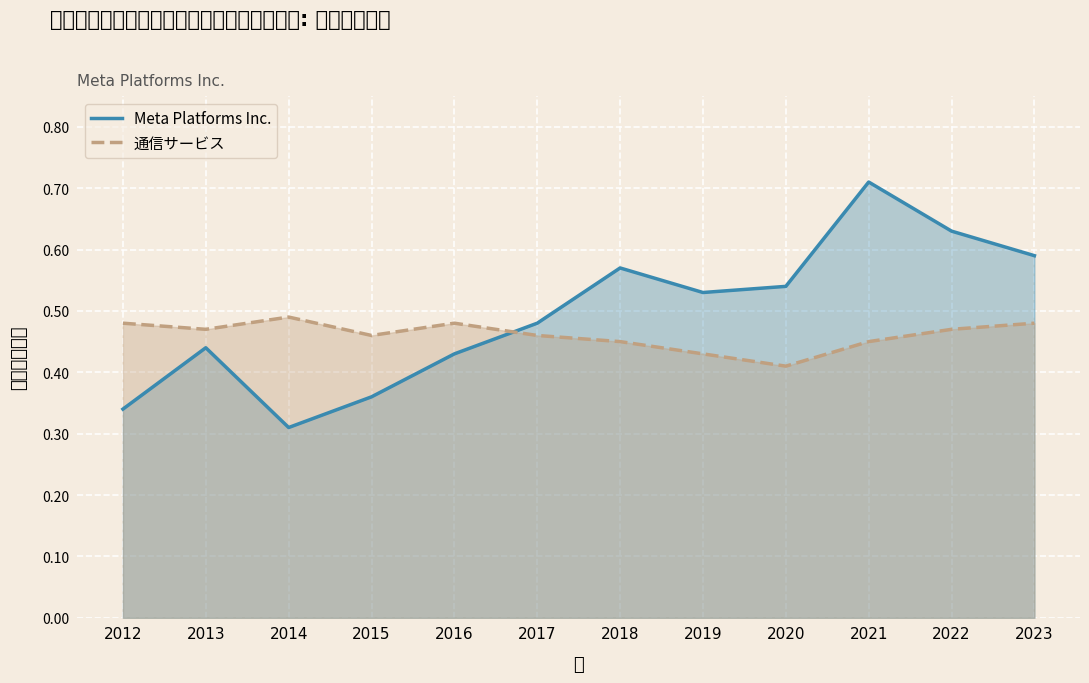

Does the chart display data point markers on the line(s)?

No